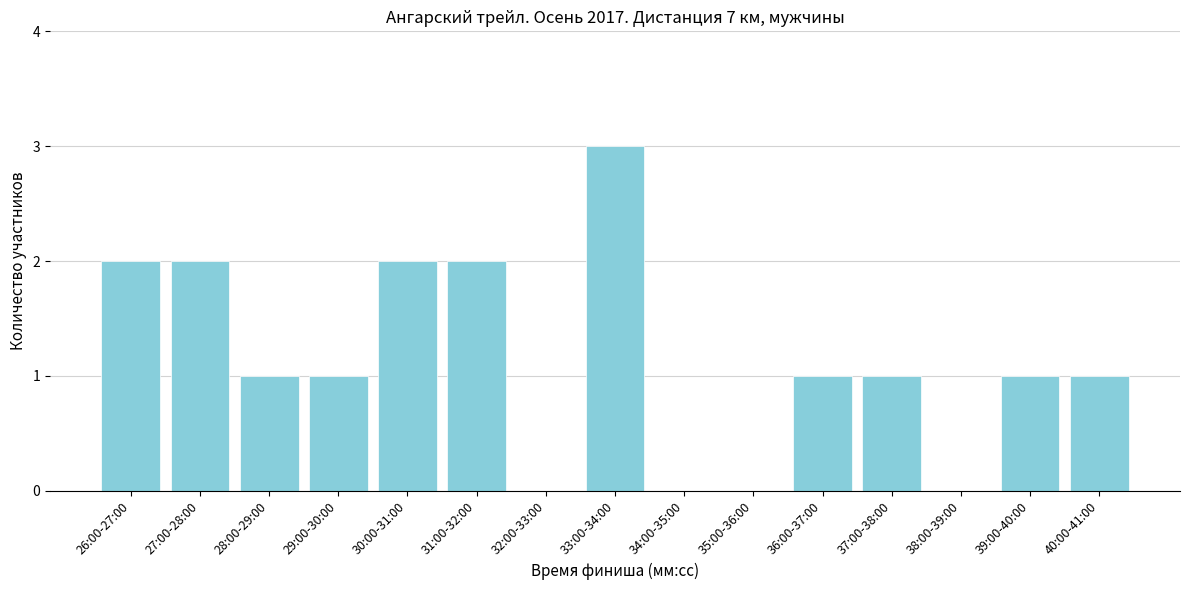

Reading right to left, extract all data points from this chart.

40:00-41:00=1	39:00-40:00=1	38:00-39:00=0	37:00-38:00=1	36:00-37:00=1	35:00-36:00=0	34:00-35:00=0	33:00-34:00=3	32:00-33:00=0	31:00-32:00=2	30:00-31:00=2	29:00-30:00=1	28:00-29:00=1	27:00-28:00=2	26:00-27:00=2